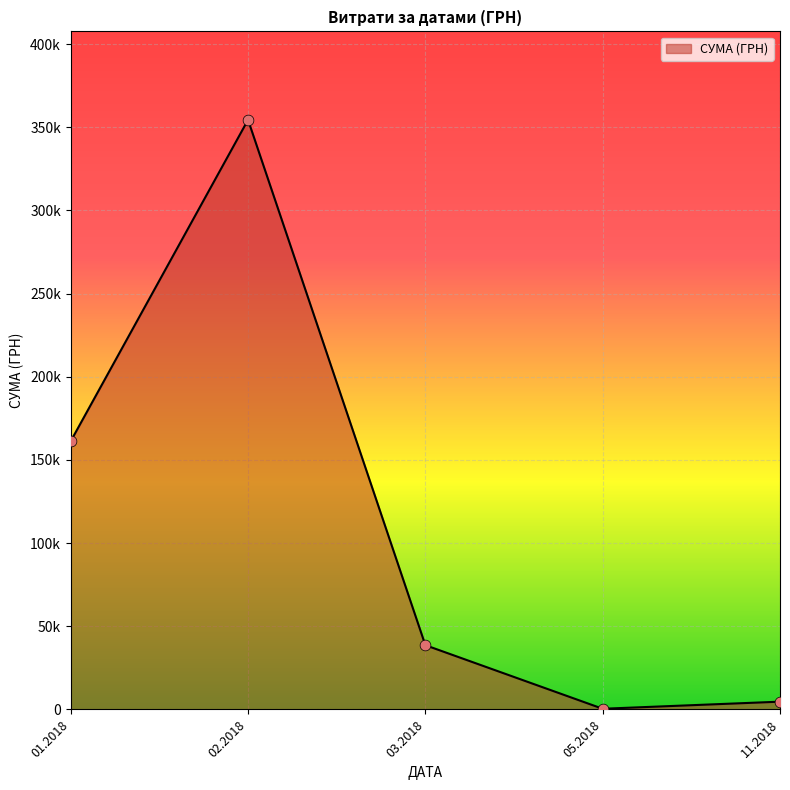

Does the chart have visible grid lines?

Yes